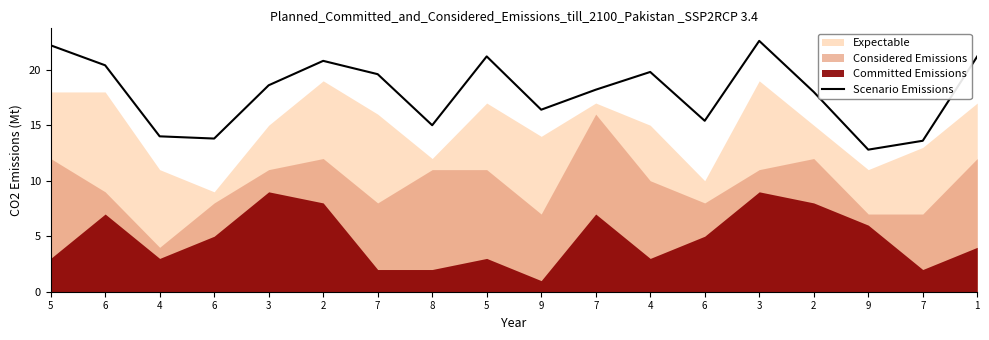

At which category does the chart reach its peak across all series?

3